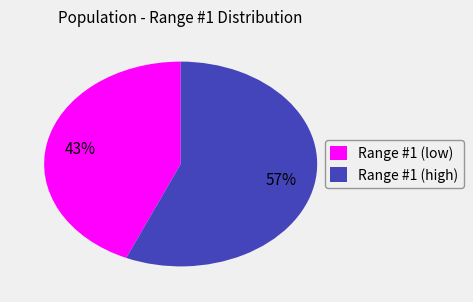

True or false: Range #1 (high) accounts for 70% of the total.

False